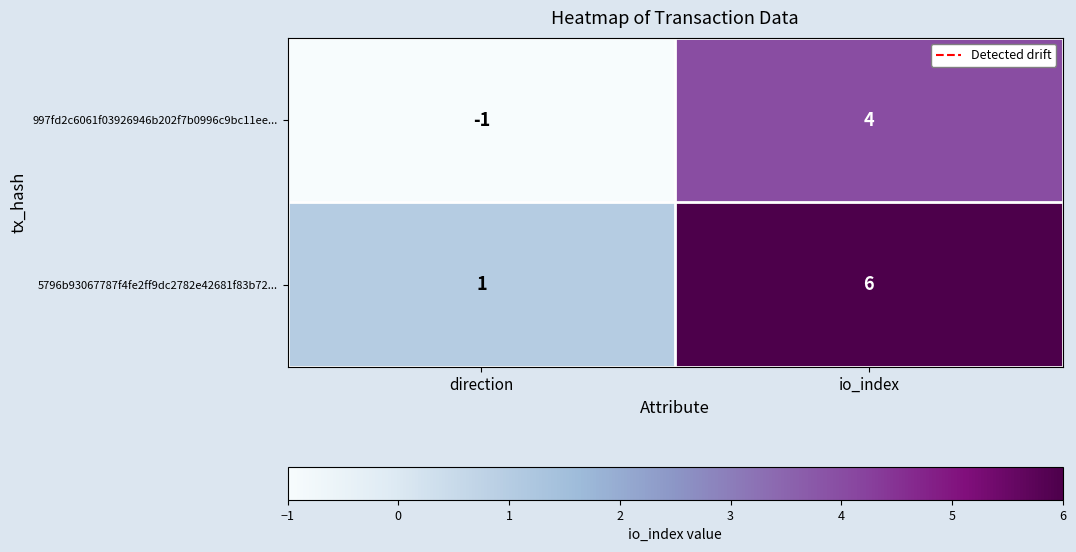

What is the difference between the 5796b93067787f4fe2ff9dc2782e42681f83b72... values at io_index and direction?

5